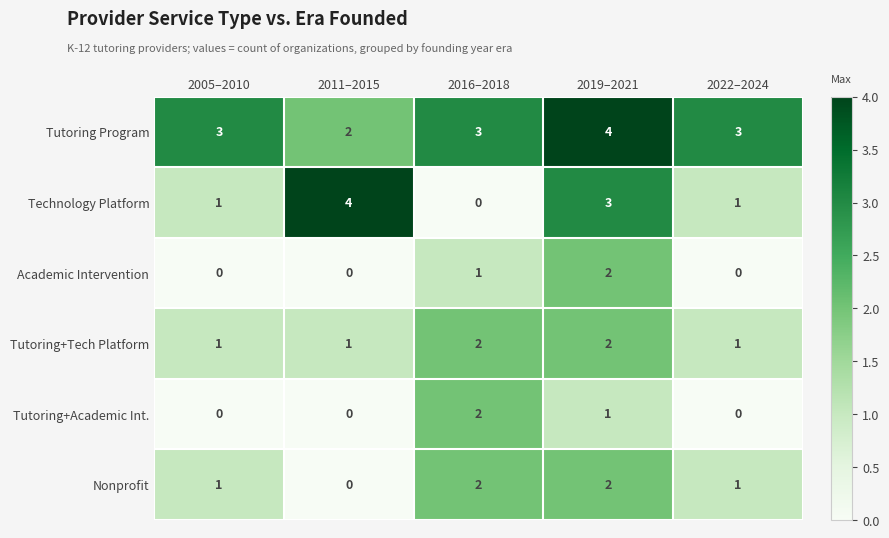

Count the Tutoring+Tech Platform values in the range 1 to 2.

5